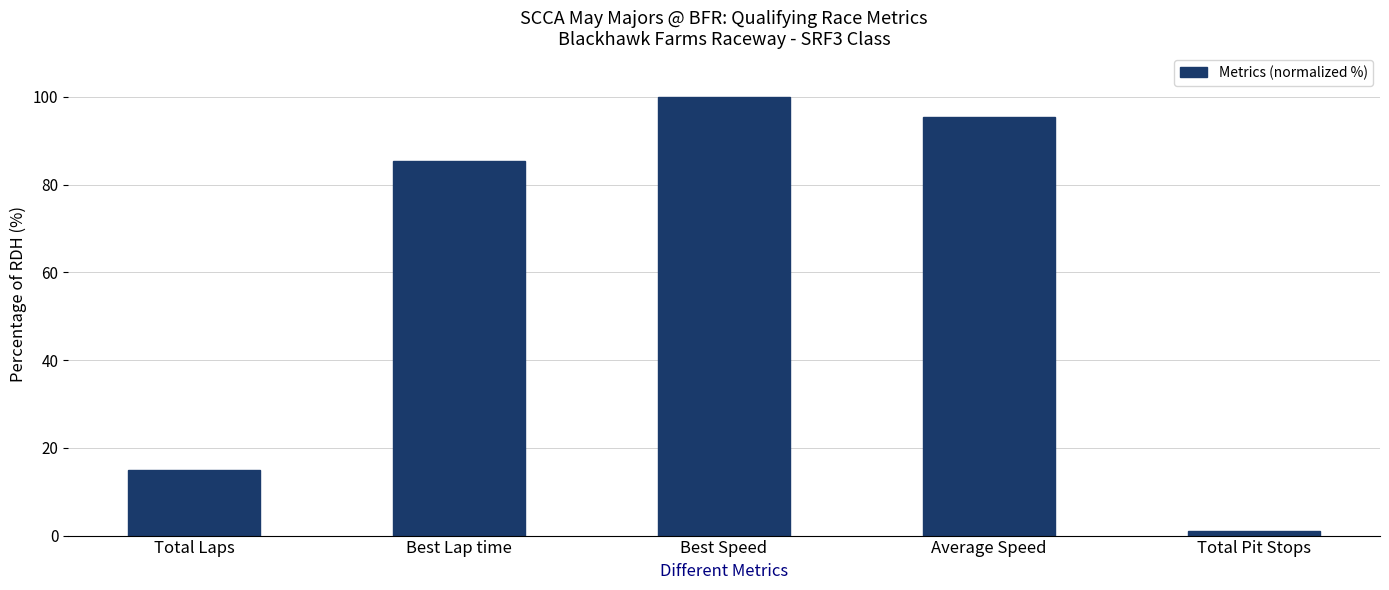

What is the label of the 4th bar from the left?

Average Speed